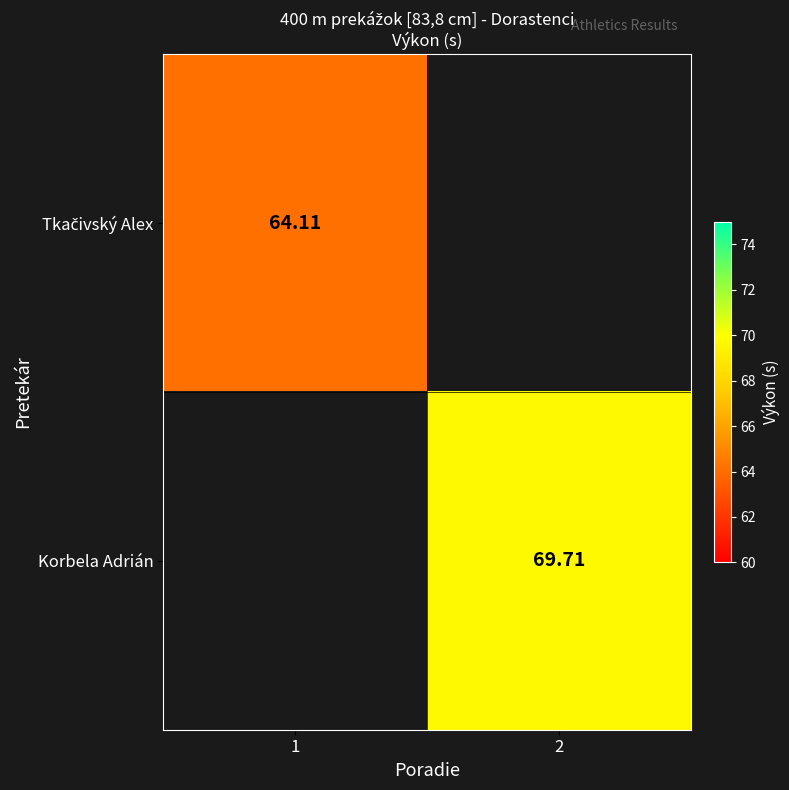

At which label does Korbela Adrián first exceed 69?

2